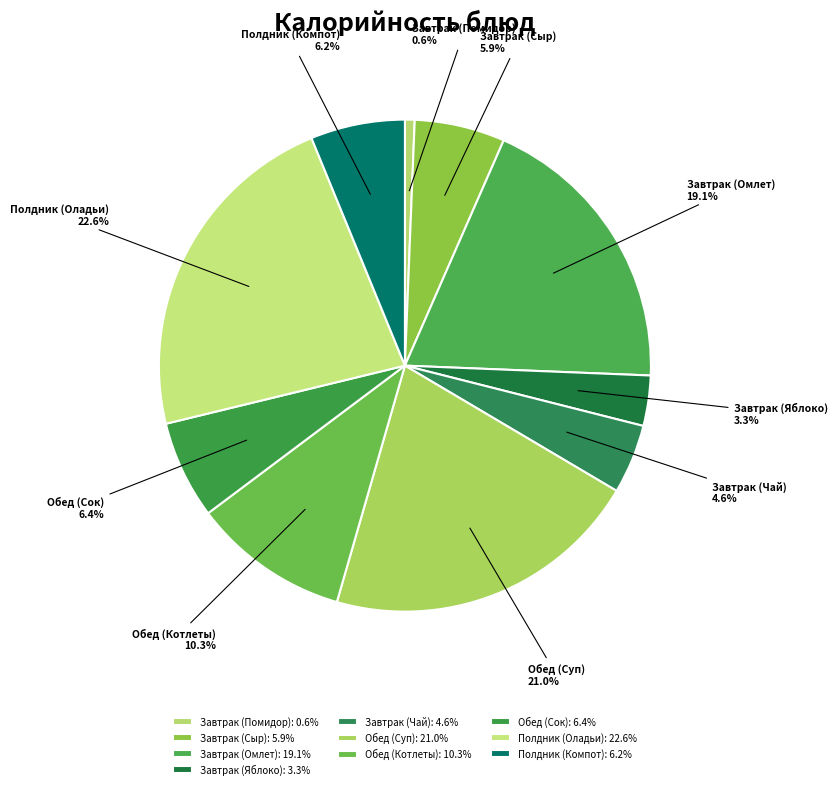

What is the smallest slice in the pie chart?

Завтрак (Помидор)